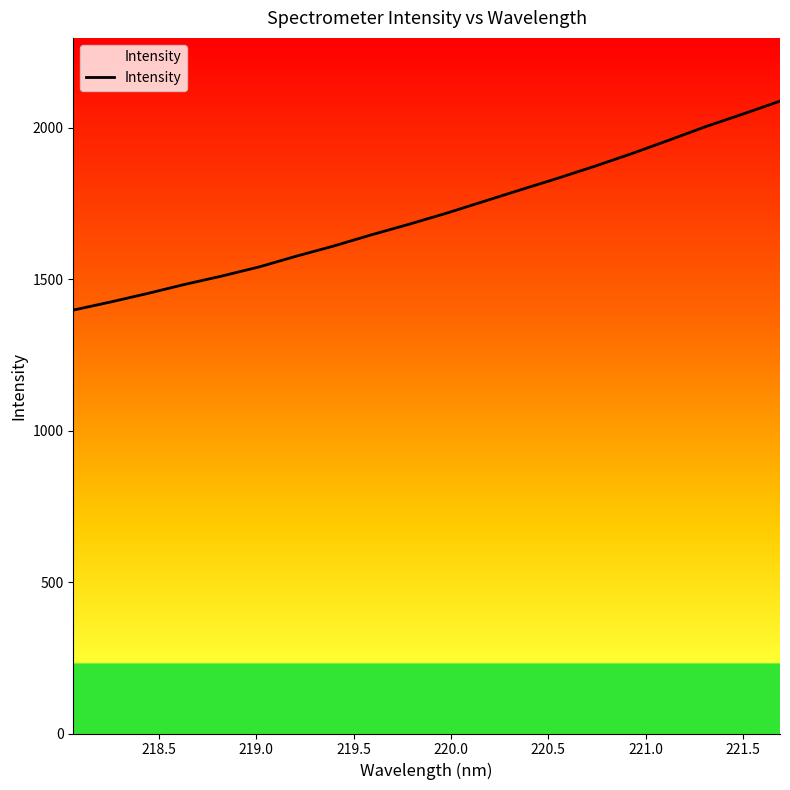

Count the number of categories in the chart.

20